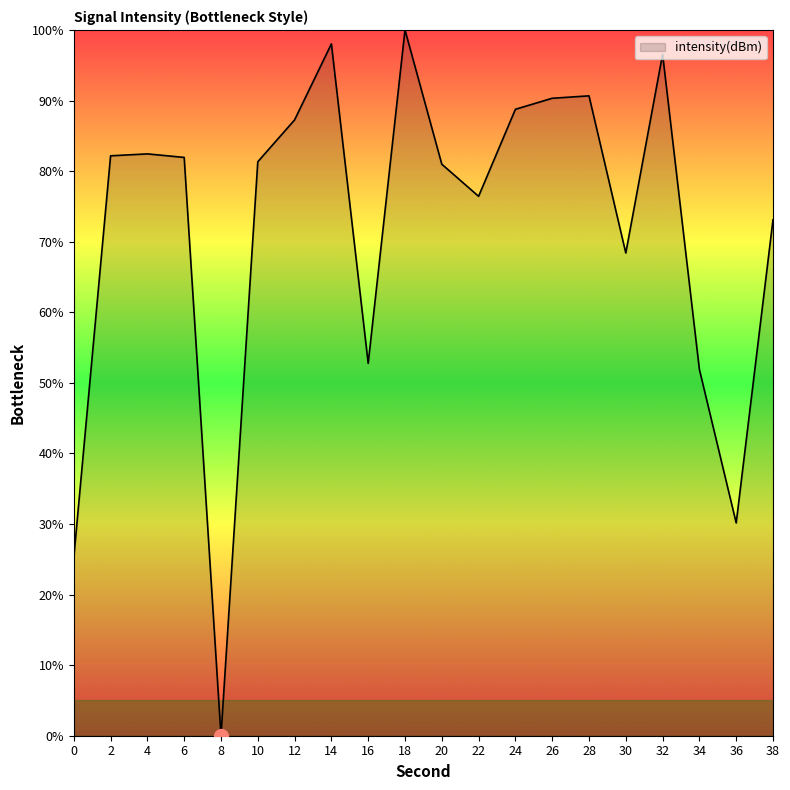

What is the difference between the maximum and minimum values?

100.0